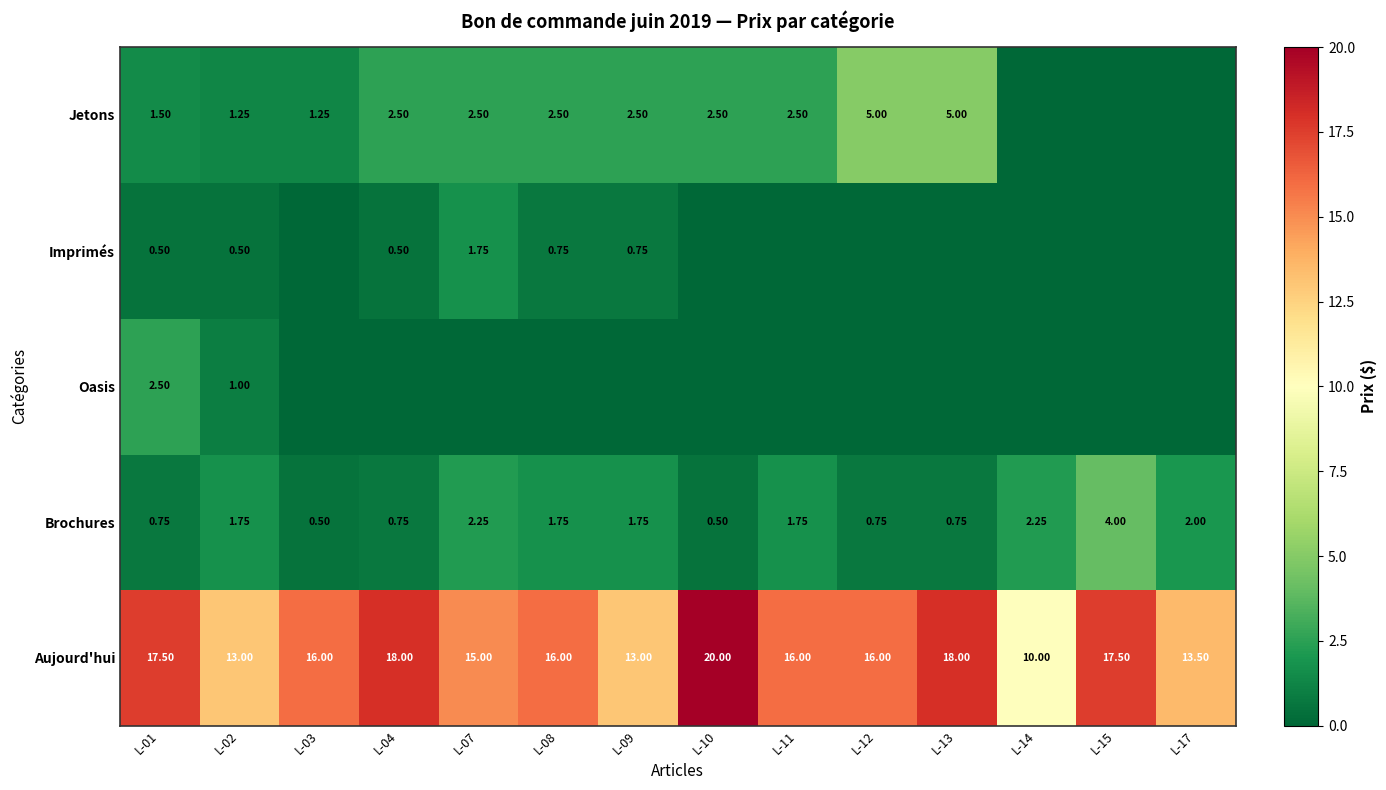

Rank the series at L-01 from lowest to highest value.

Imprimés, Brochures, Jetons, Oasis, Aujourd'hui